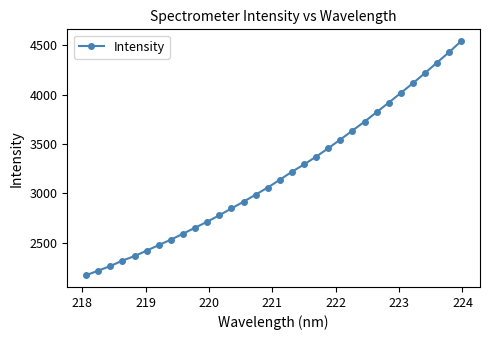

What is the minimum value shown in the chart?

2168.2